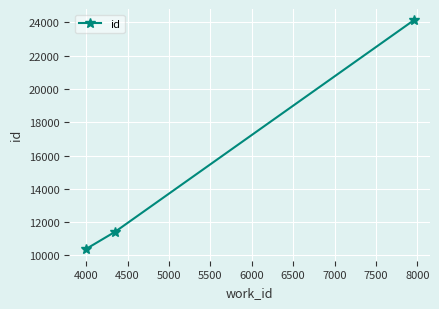

How many lines are shown in the chart?

1